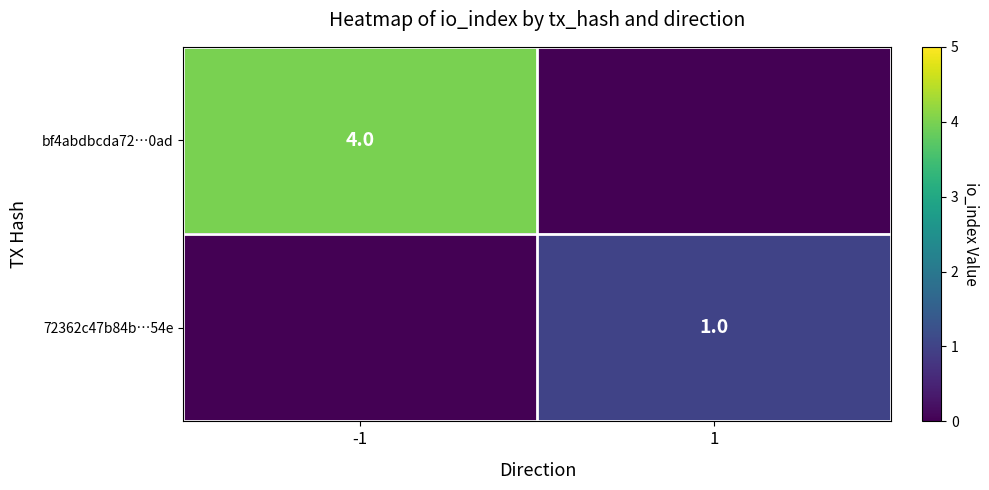

Is it true that bf4abdbcda72…0ad equals 2 at -1?

False